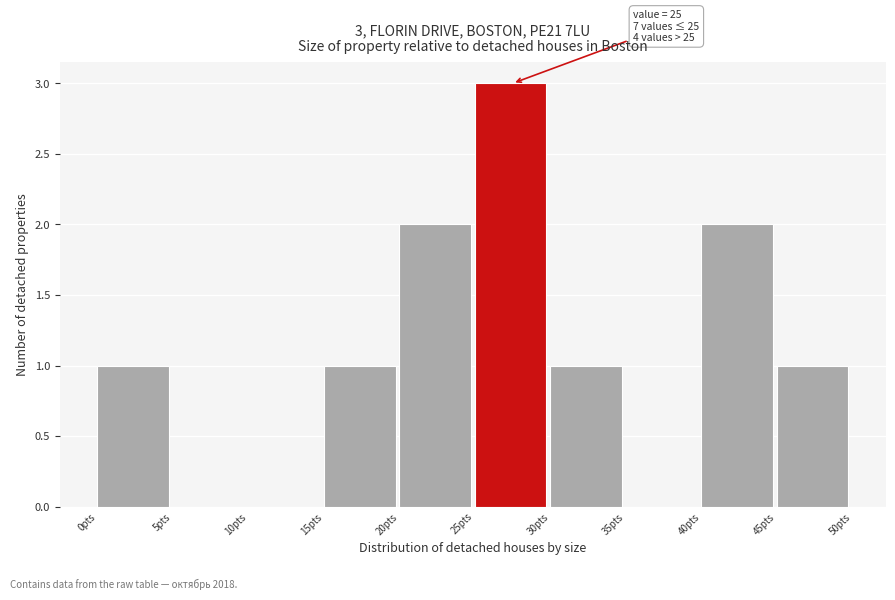

Over which range of the x-axis is the bar tallest?

25 to 30